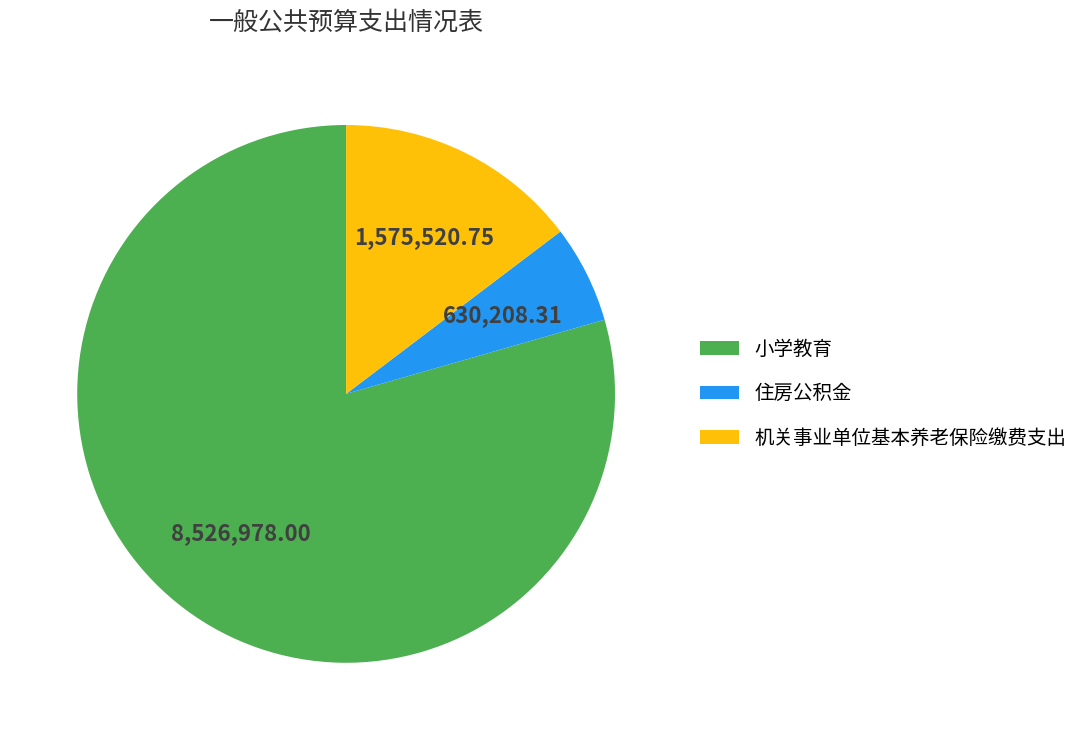

Count the number of slices in the pie.

3